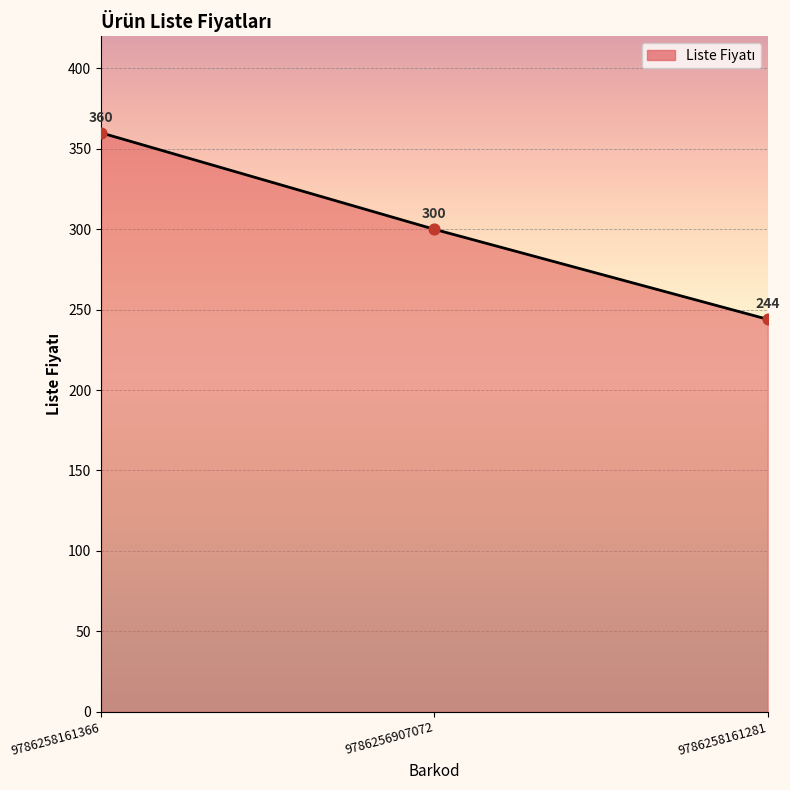

Which has a higher value, 9786258161366 or 9786256907072?

9786258161366